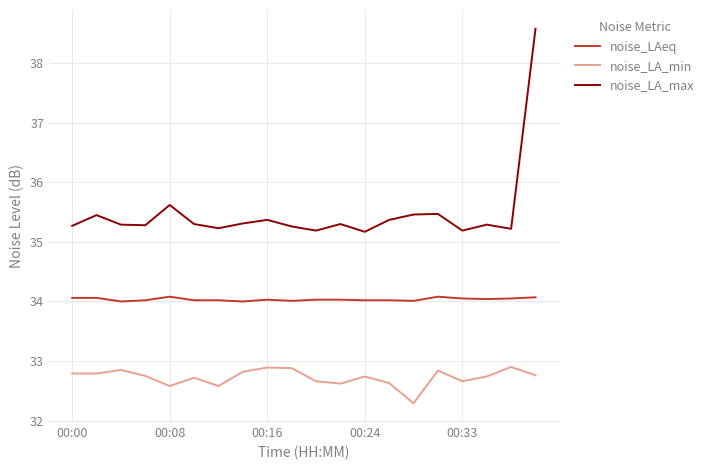

What is the difference between the maximum and minimum values in the noise_LAeq series?

0.1